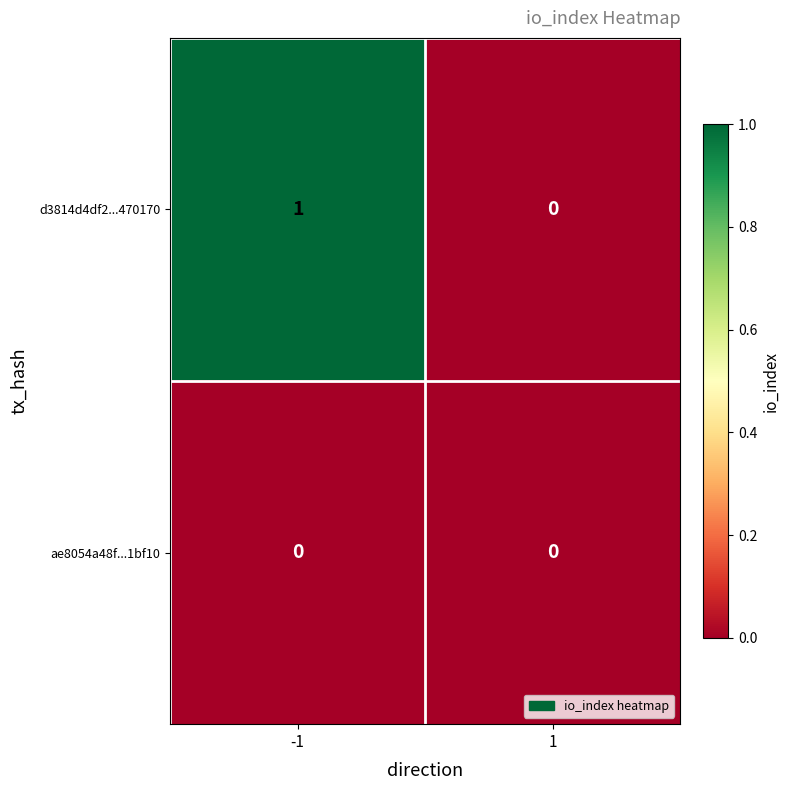

Which series has the widest spread of values?

d3814d4df2...470170